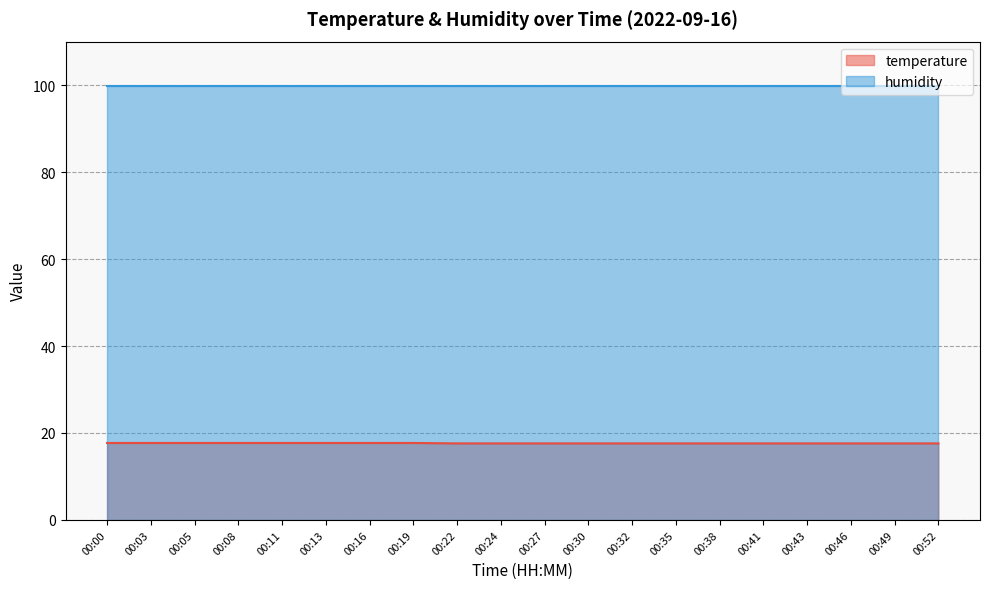

Which label corresponds to the largest value in the chart?

00:00